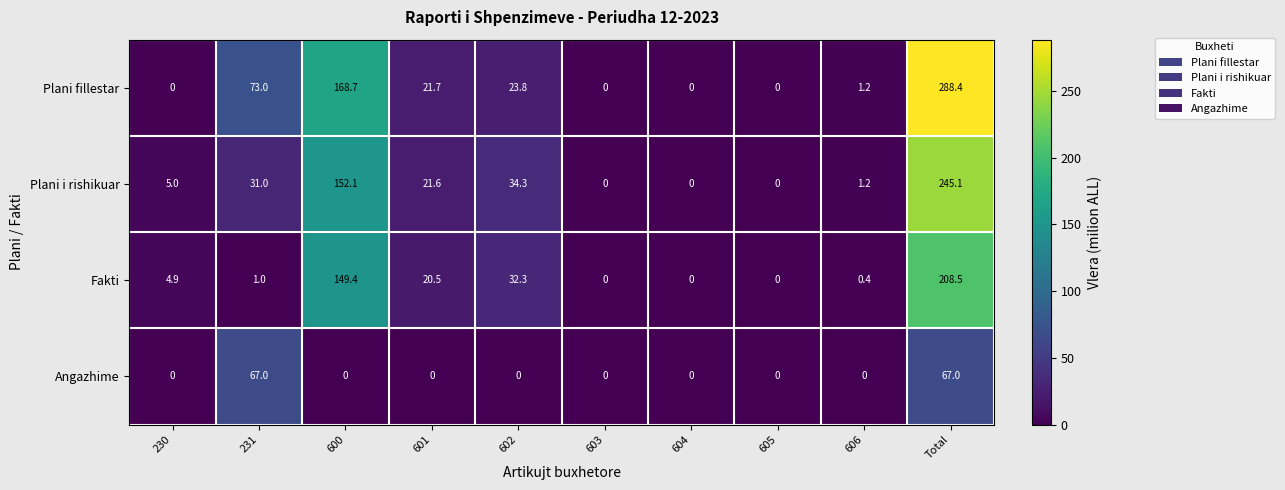

Which category has the highest value in the Plani i rishikuar series?

Total